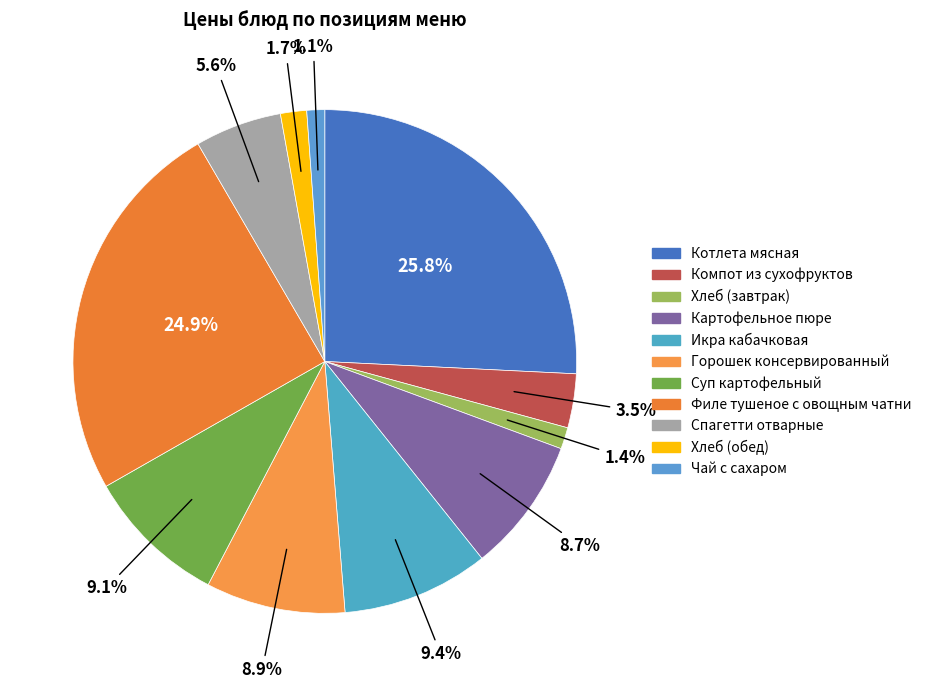

Count the number of slices in the pie.

11